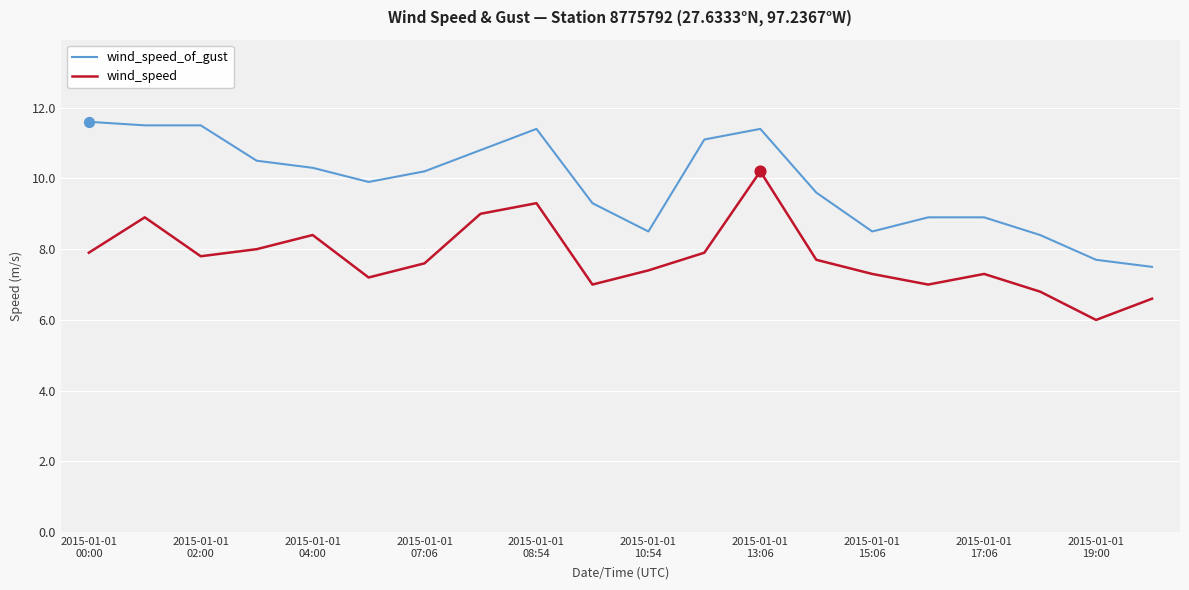

What is the difference between the maximum and minimum values in the wind_speed_of_gust series?

4.1